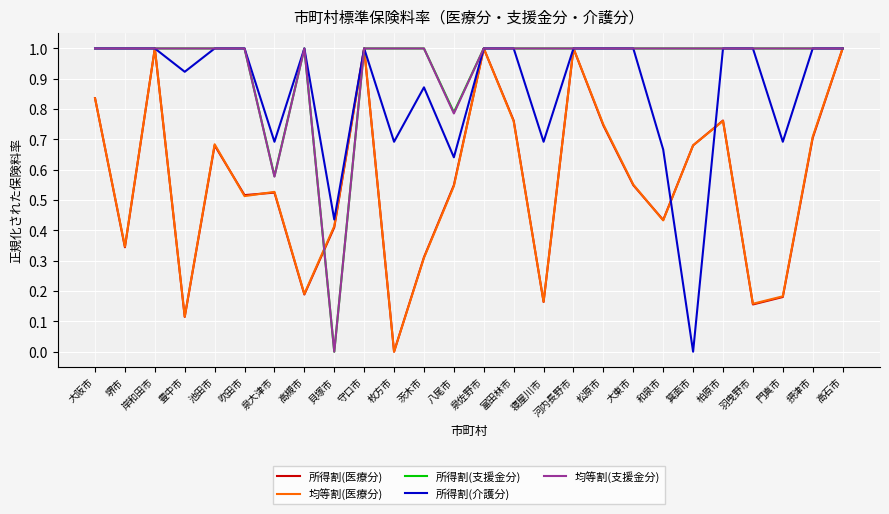

What is the highest value of the 所得割(支援金分) series?

1.0